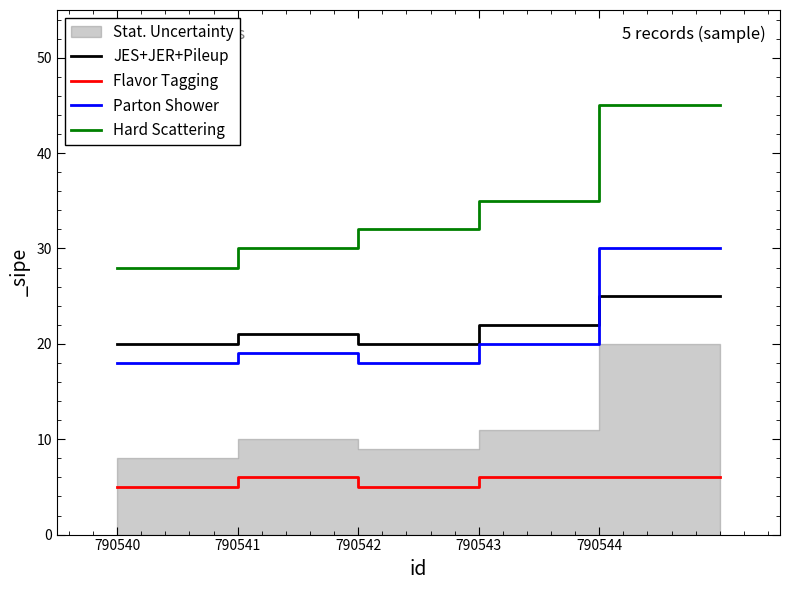

True or false: JES+JER+Pileup has a value of 14 at 790540.

False